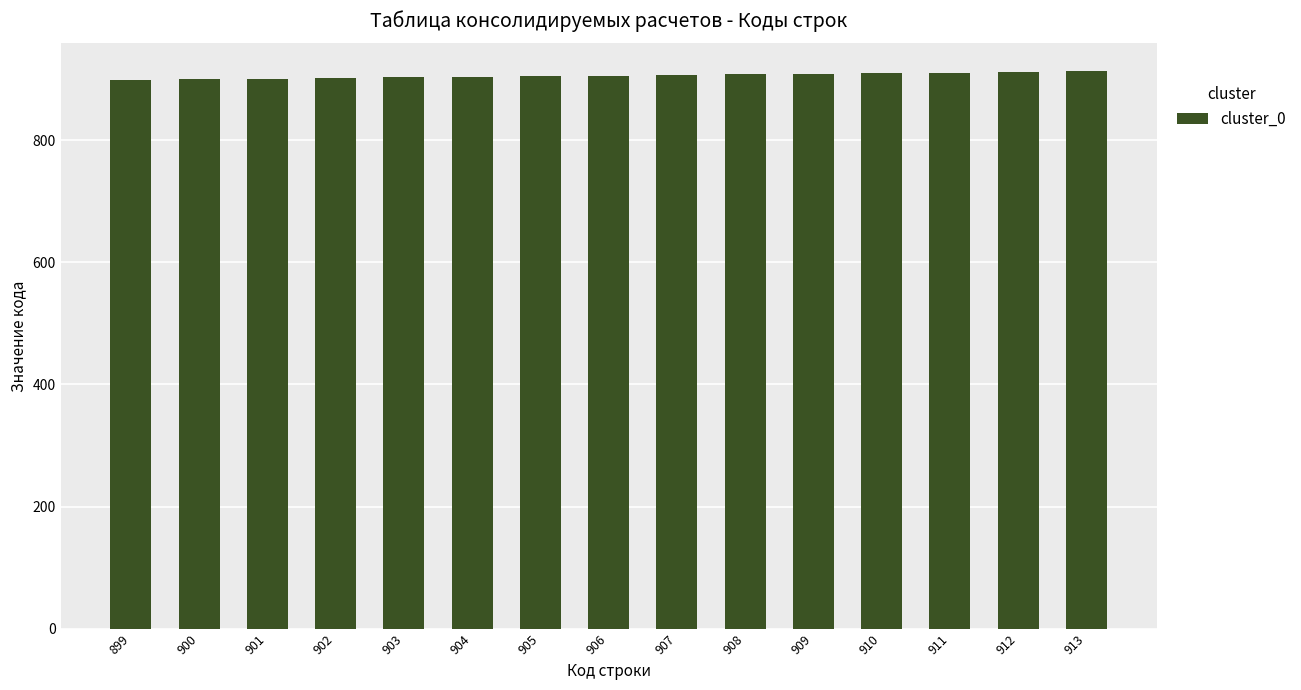

What is the ratio of the value at 906 to the value at 900?

1.0